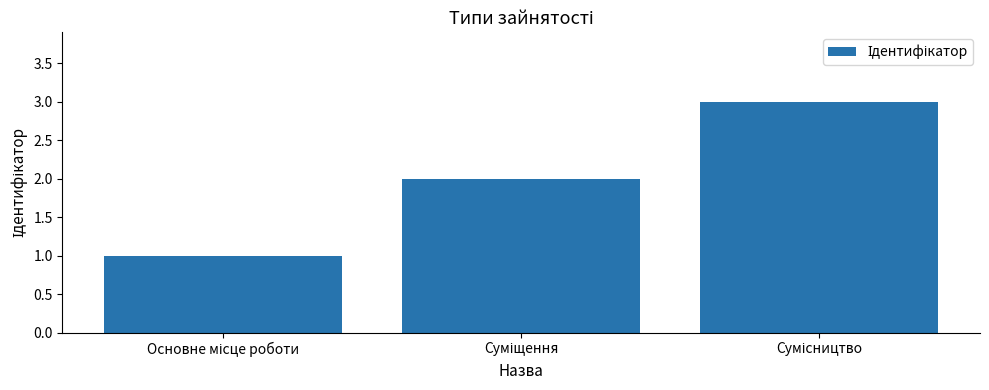

What is the maximum value shown in the chart?

3